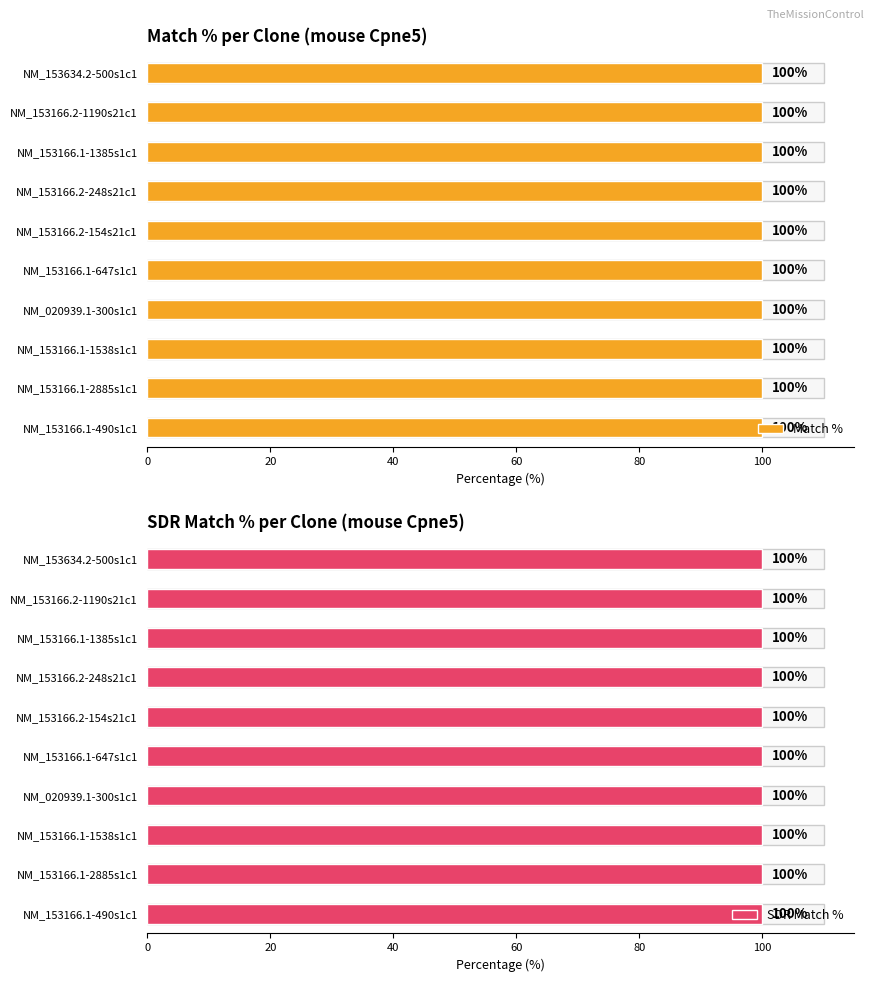

Which series has the largest total across all categories?

SDR Match %